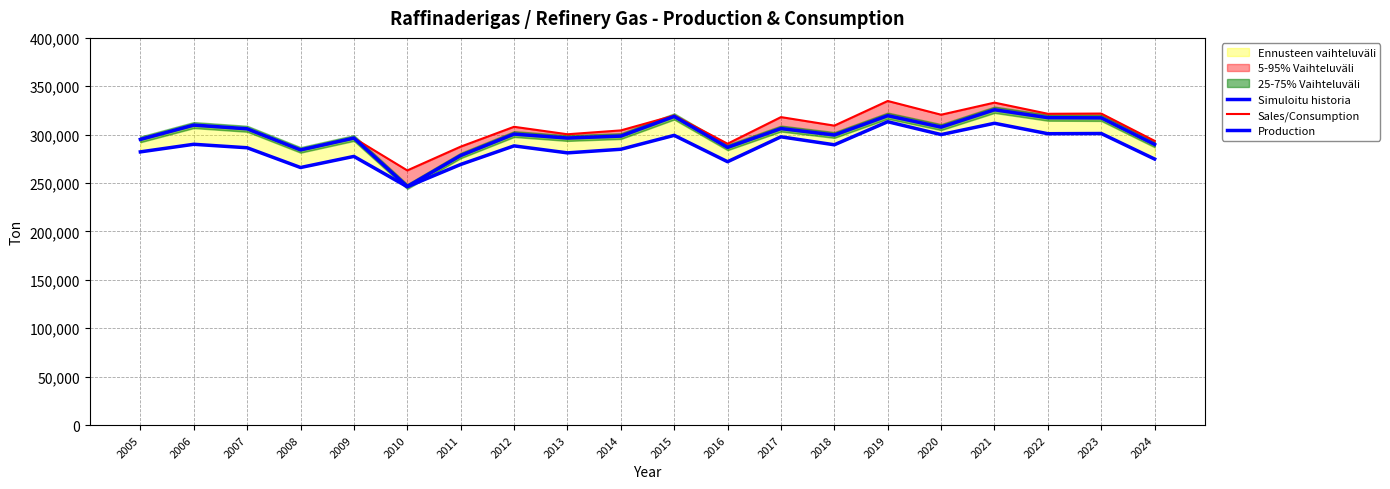

Reading left to right, transcribe all the data shown in this chart.

Simuloitu historia: 282239.6	290081.4	286492.8	266080.5	277548.3	246236.3	269236.7	288428.4	281210.9	284930.6	299303.8	272069.9	297803.4	289559.1	313389.6	300107.8	311800.3	301005.4	301217.0	274821.8
Sales/Consumption: 295136.0	309916.0	306082.0	284274.0	296526.0	263073.0	287646.0	308150.0	300439.0	304413.0	319769.0	290673.0	318166.0	309358.0	334818.0	320628.0	333120.0	321587.0	321813.0	293613.0
Production: 295136.0	309916.0	306082.0	284274.0	296526.0	246452.0	278463.0	300625.0	296530.0	298536.0	318854.0	286852.0	306313.0	299682.0	319624.0	307818.0	325749.0	317595.0	317375.0	289943.0